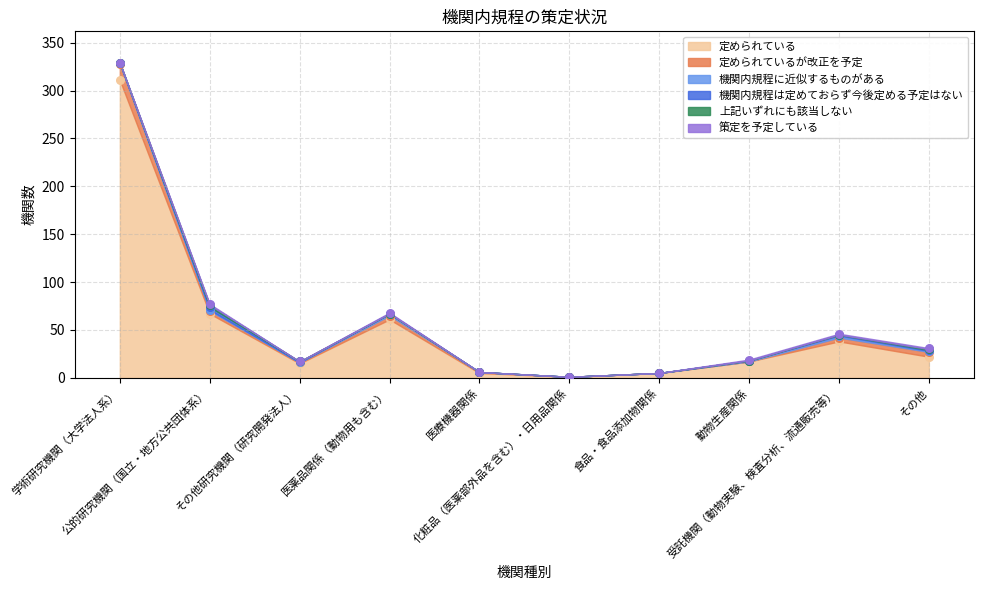

At how many categories does at least one series exceed 200?

1